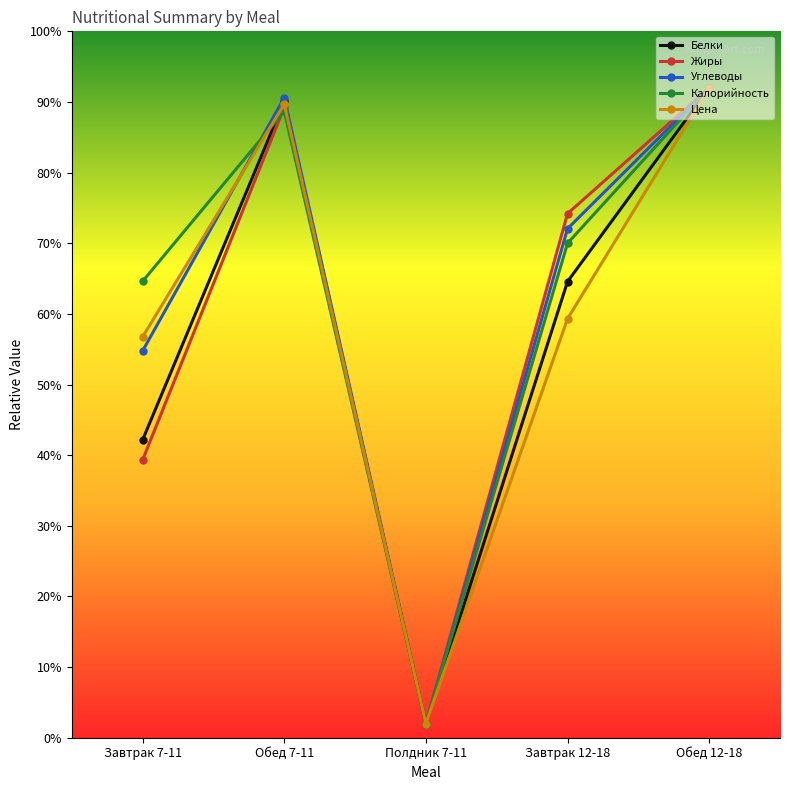

Is it true that Калорийность equals 88.7 at Обед 7-11?

True